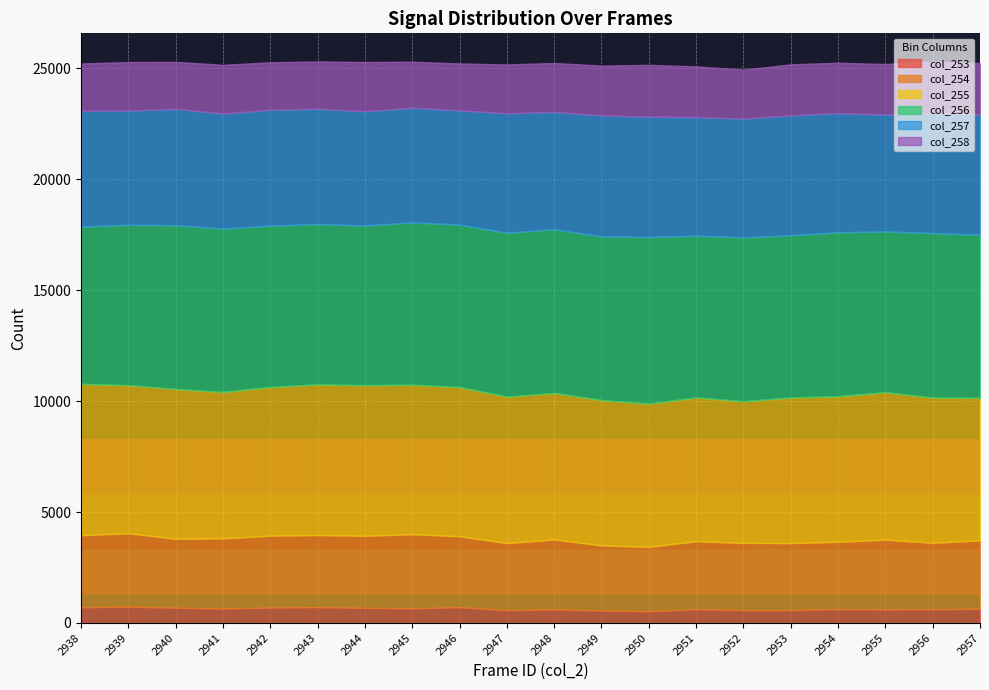

Does the chart display data point markers on the line(s)?

No